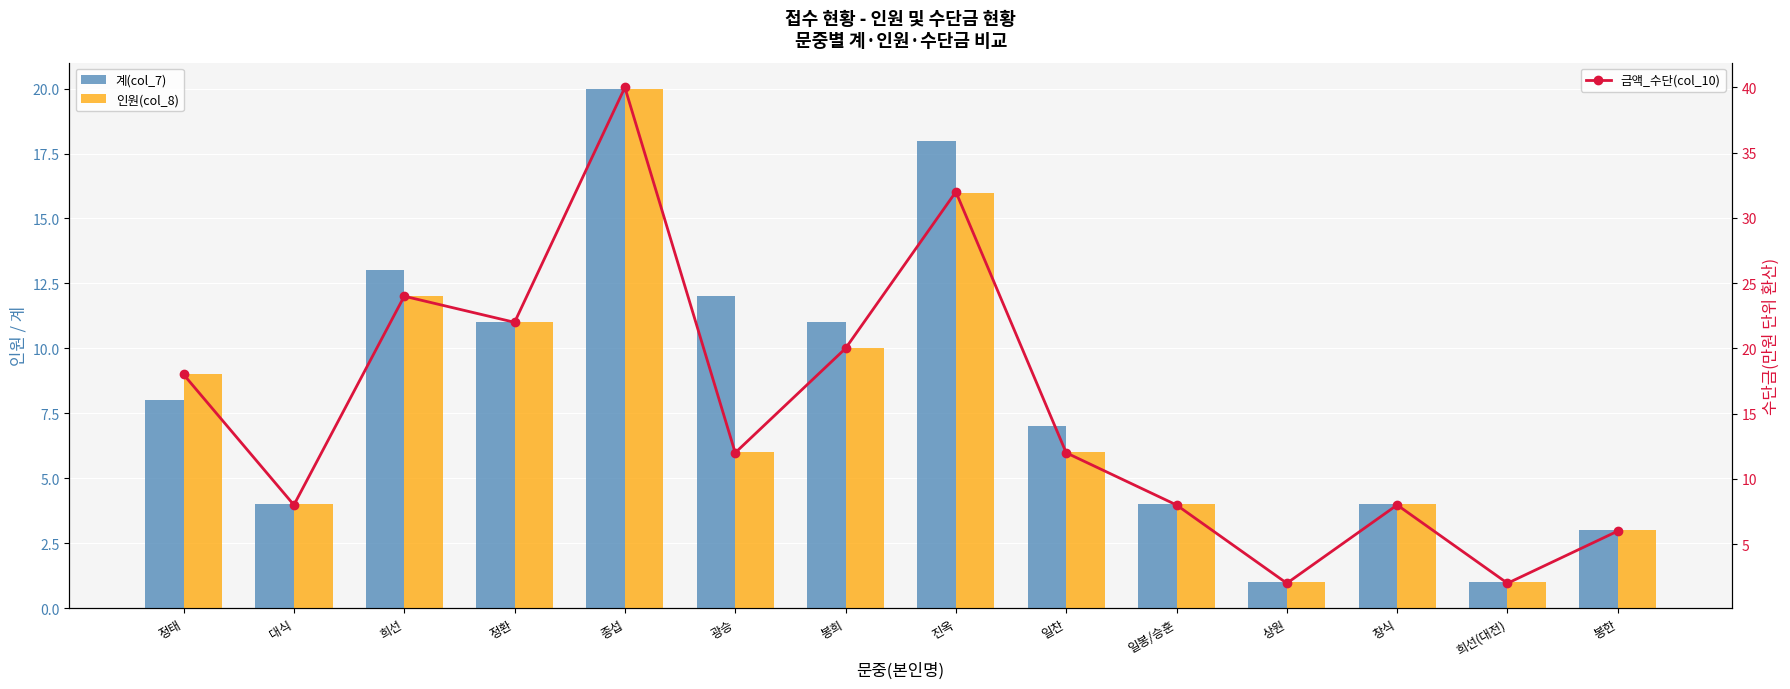

Between 정태 and 일봉/승훈, which is larger?

정태